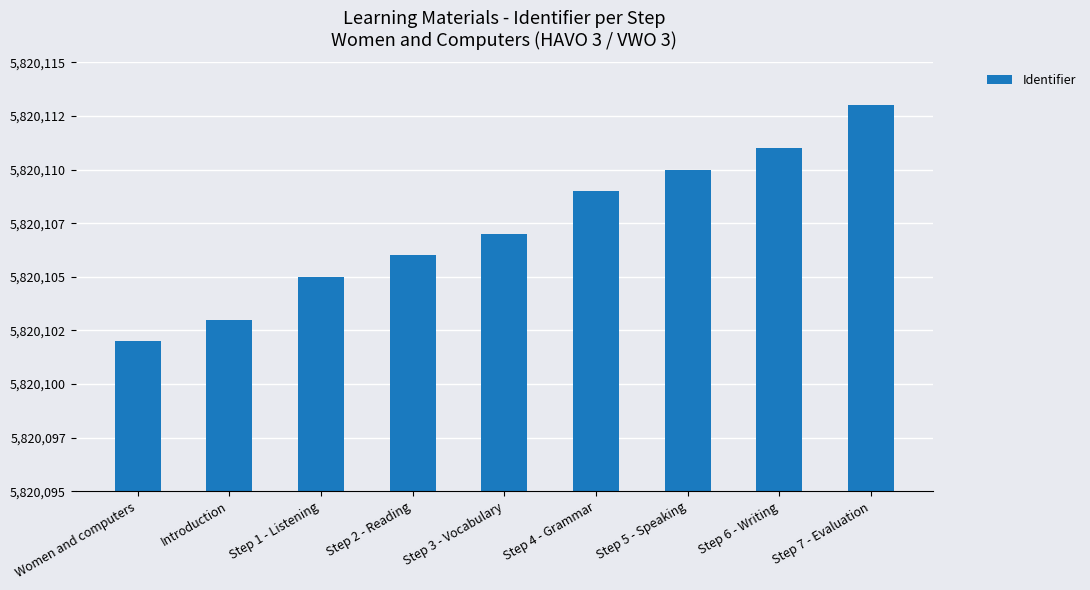

Rank the categories by value from lowest to highest.

Women and computers, Introduction, Step 1 - Listening, Step 2 - Reading, Step 3 - Vocabulary, Step 4 - Grammar, Step 5 - Speaking, Step 6 - Writing, Step 7 - Evaluation